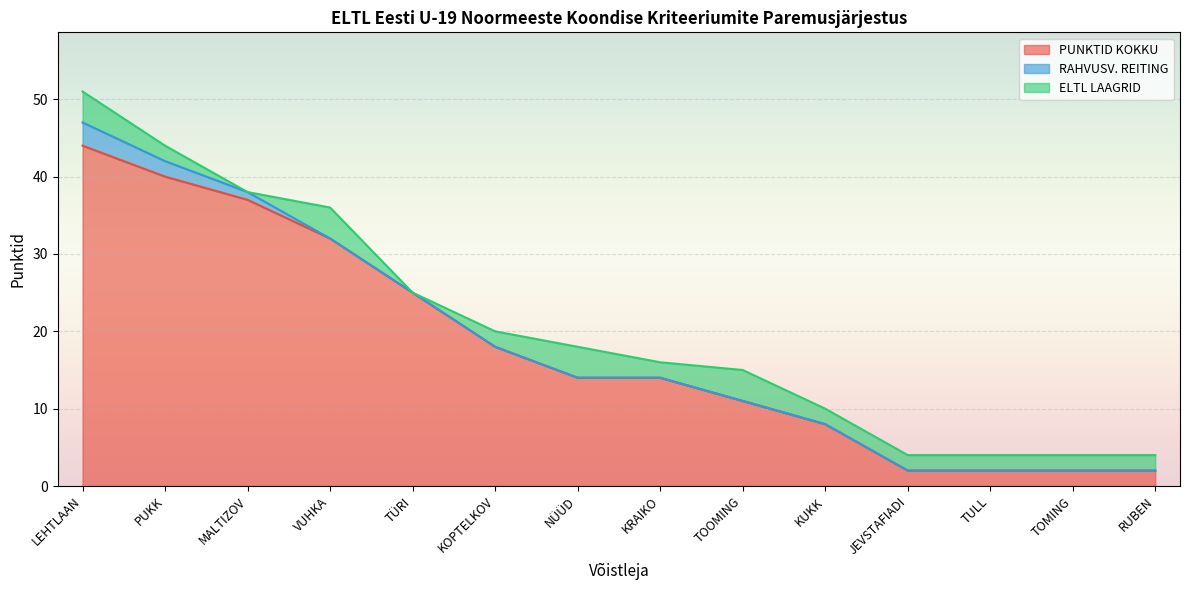

At how many categories does at least one series exceed 43?

1